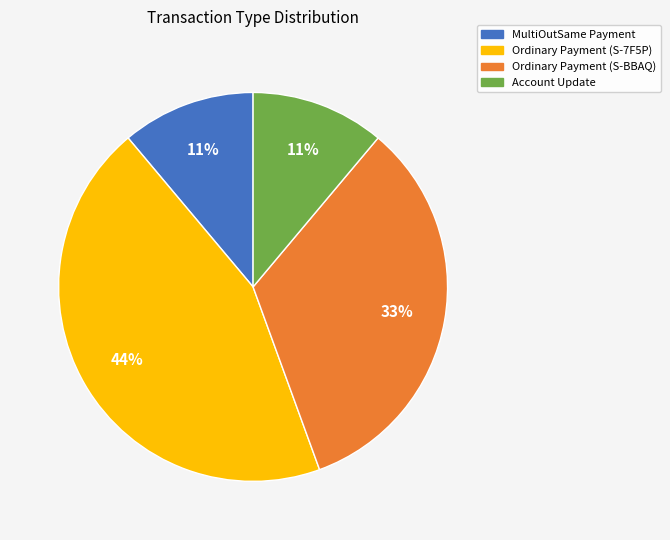

Does MultiOutSame Payment account for over 50% of the chart?

No